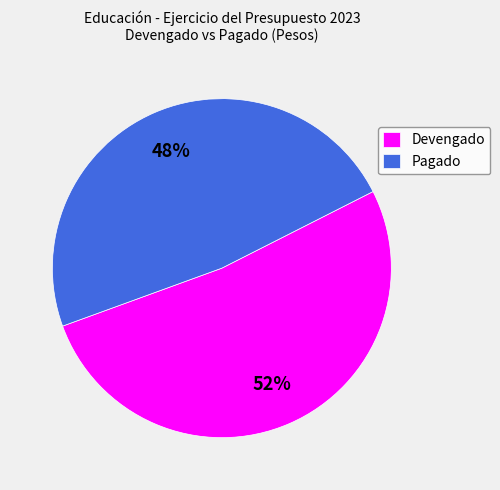

To the nearest percent, what is the difference between the largest and smallest slice percentages?

4%